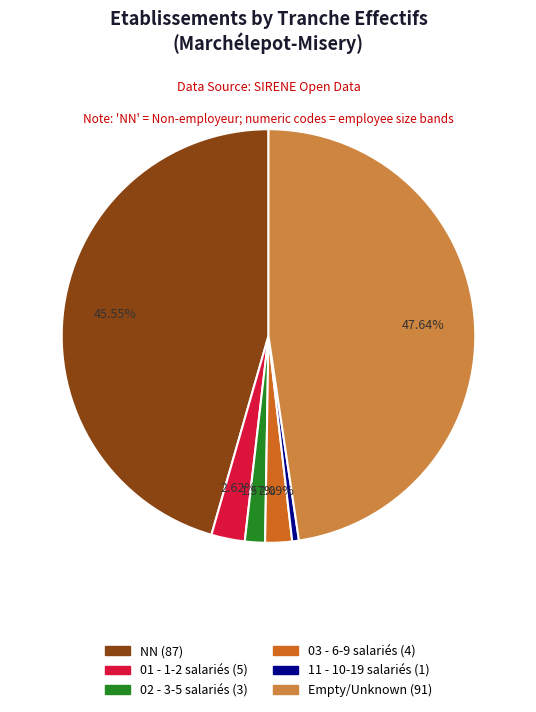

Which has a higher value, 02 - 3-5 salariés (3) or 03 - 6-9 salariés (4)?

03 - 6-9 salariés (4)